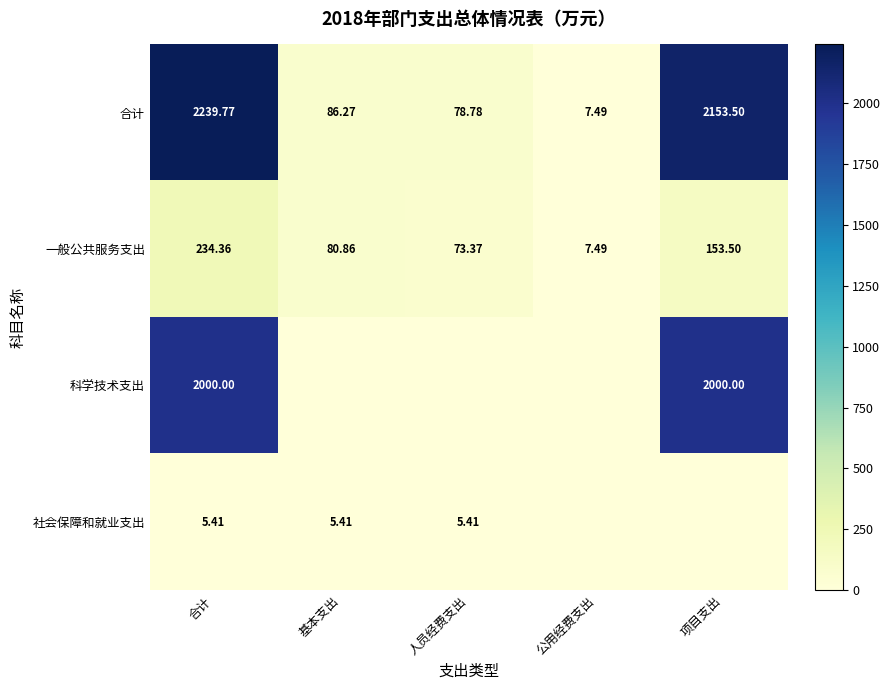

At how many categories does at least one series exceed 24?

4